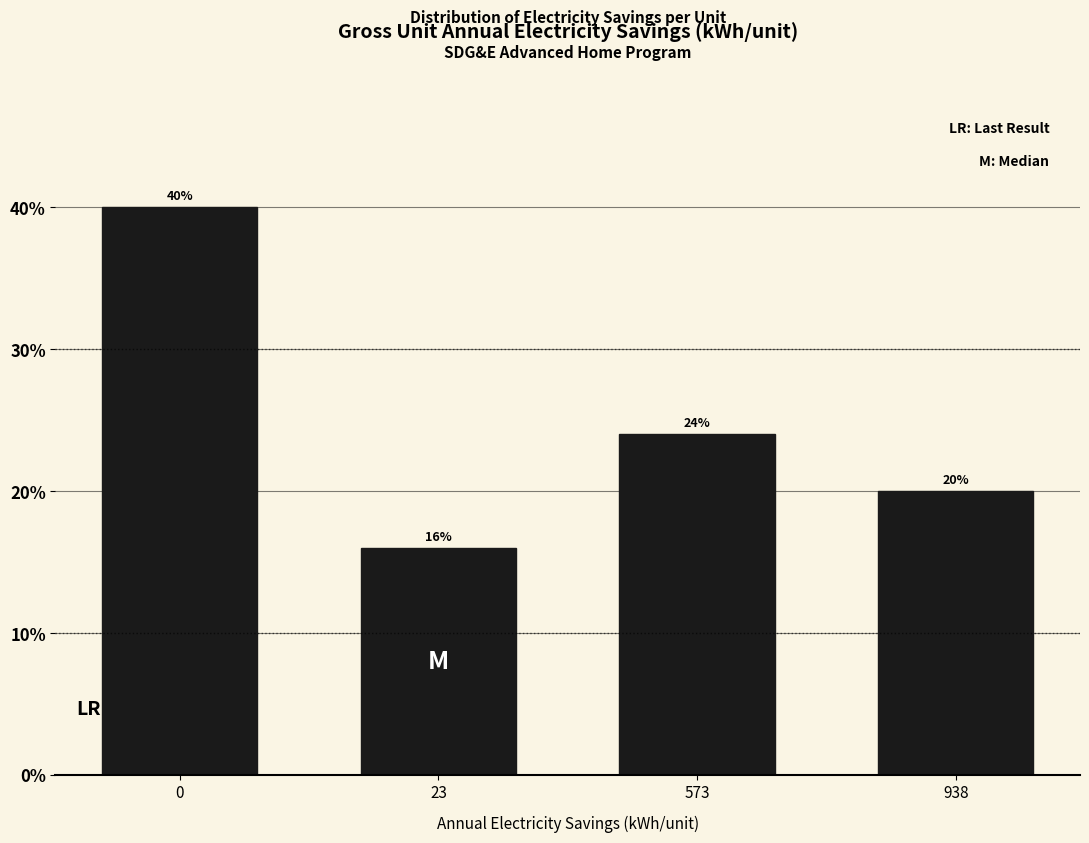

Reading left to right, list all the values displayed in this chart.

0=40	23=16	573=24	938=20